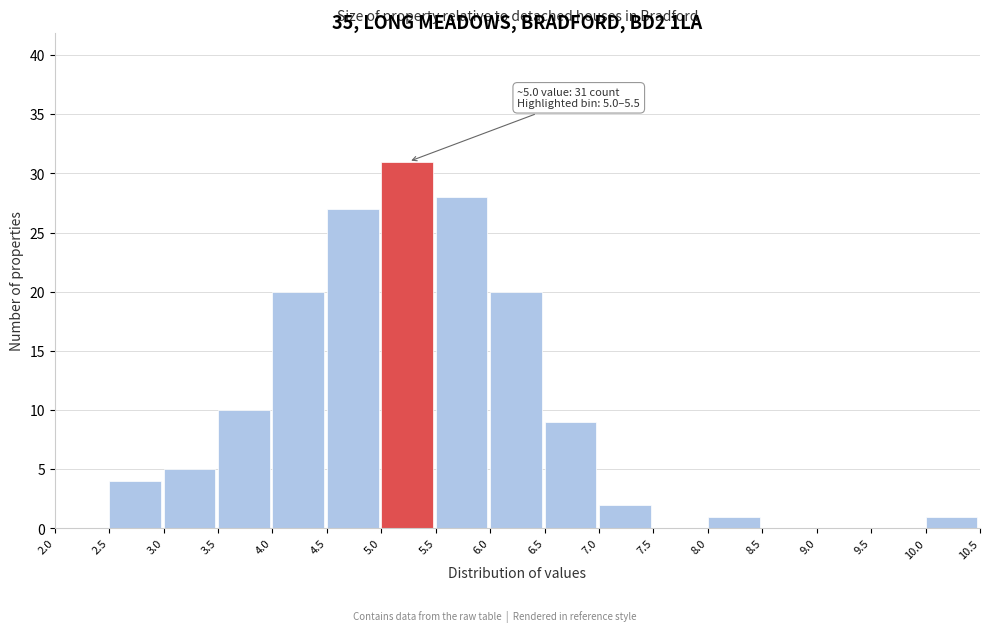

Over which range of the x-axis is the bar tallest?

5.0 to 5.5